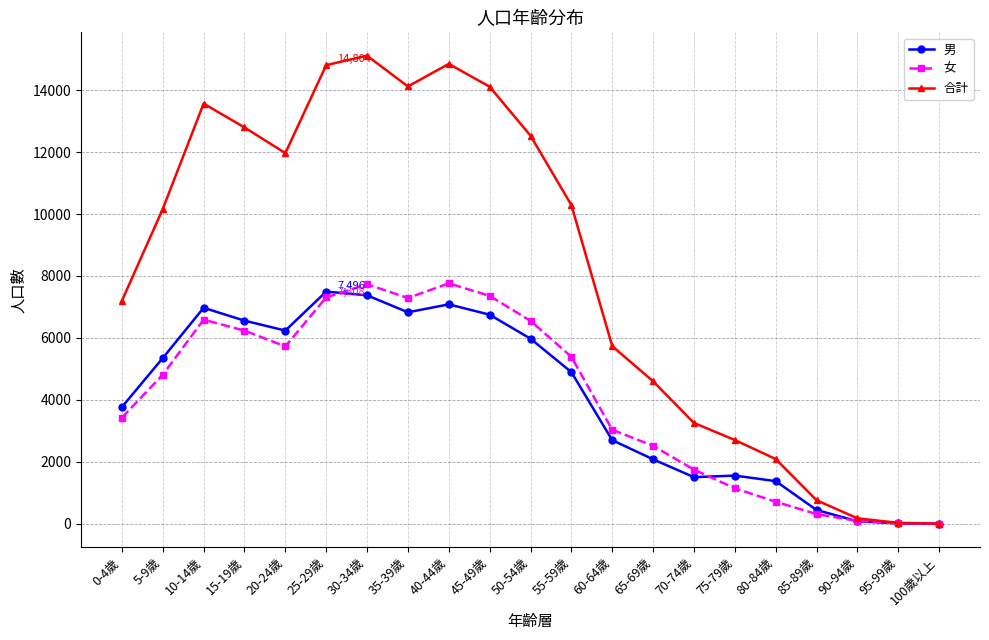

What is the maximum value shown in the chart?

15108